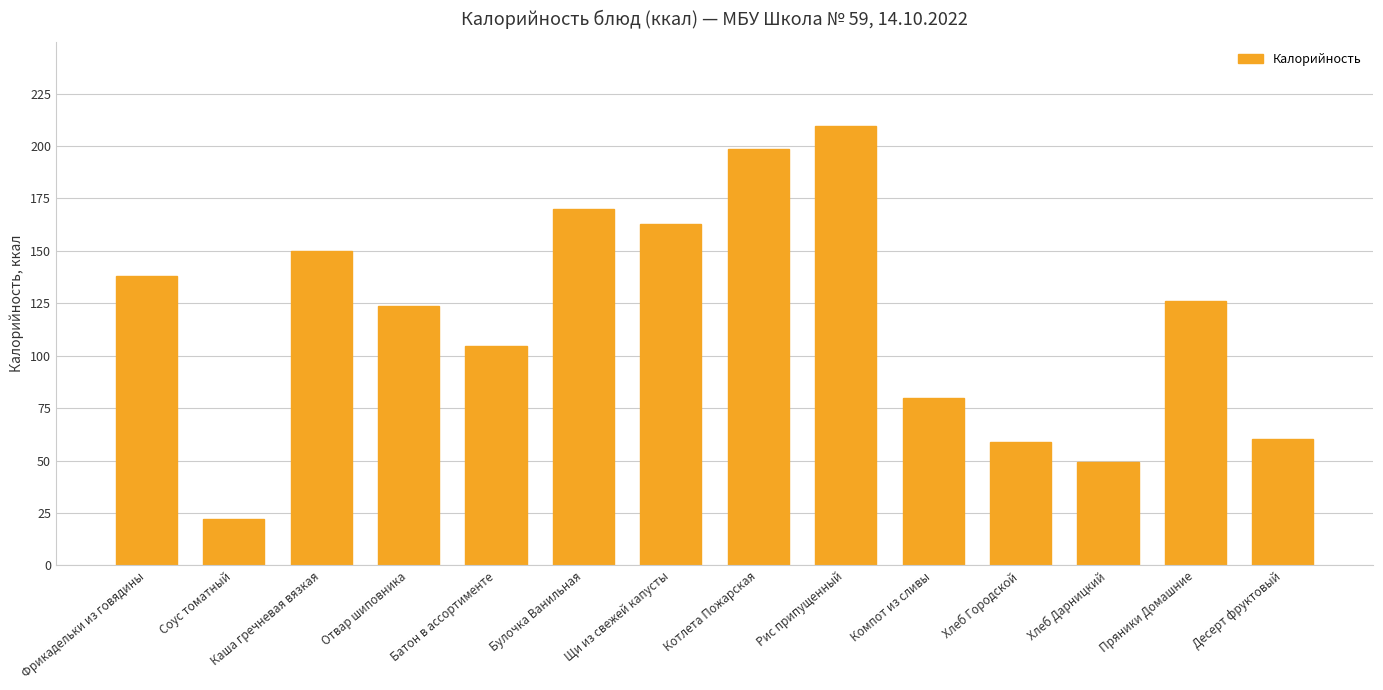

What is the difference between the second highest and second lowest values?

149.1